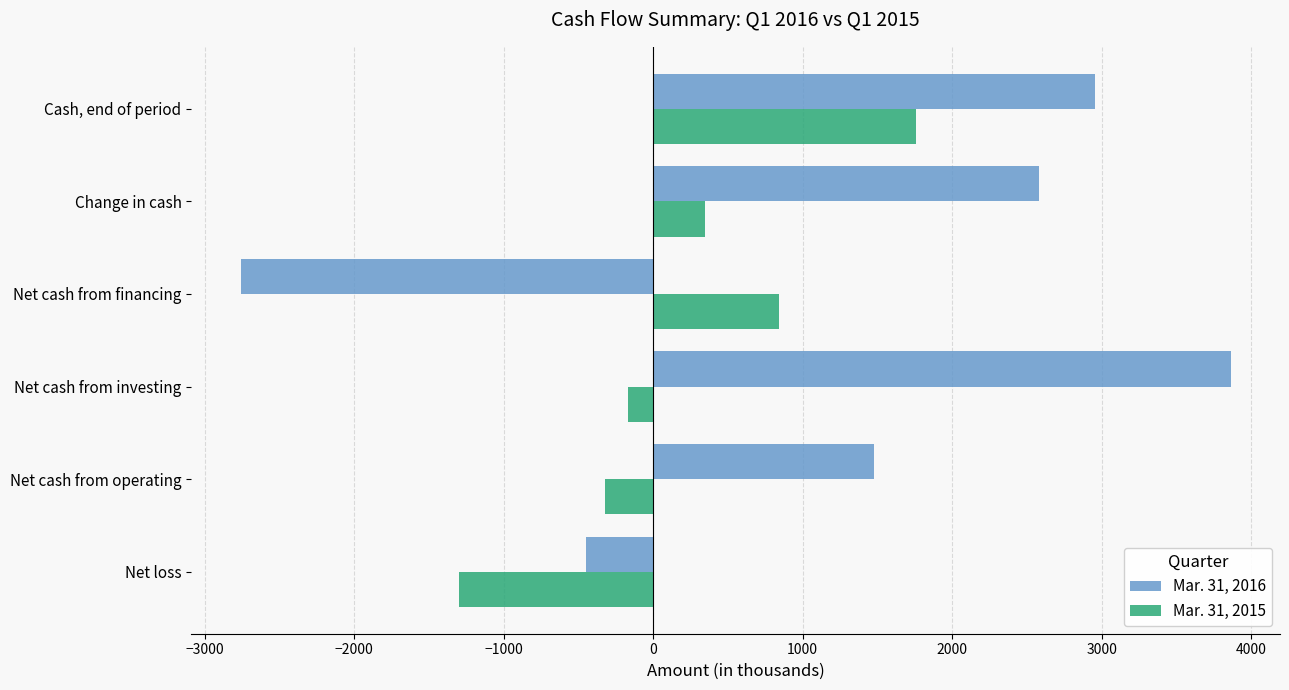

How many values in the Mar. 31, 2016 series exceed 2581?

2